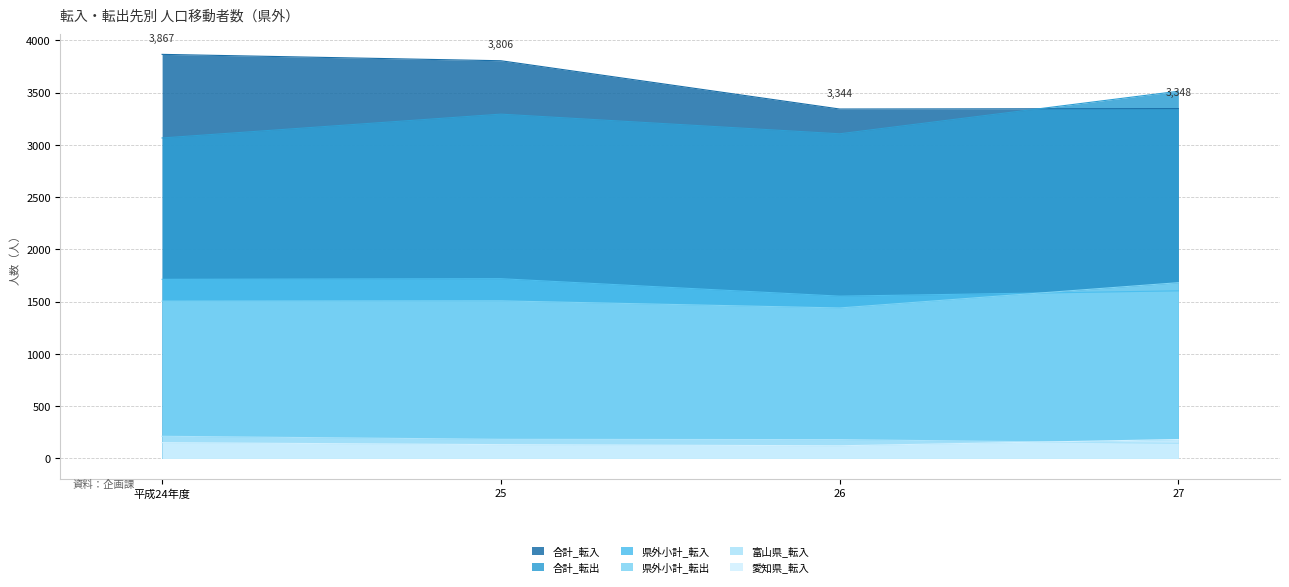

Reading left to right, what are all the values shown in this chart?

合計_転入: 平成24年度=3867	25=3806	26=3344	27=3348
合計_転出: 平成24年度=3067	25=3295	26=3107	27=3514
県外小計_転入: 平成24年度=1714	25=1720	26=1553	27=1604
県外小計_転出: 平成24年度=1505	25=1508	26=1440	27=1682
富山県_転入: 平成24年度=212	25=183	26=180	27=144
愛知県_転入: 平成24年度=151	25=132	26=121	27=181